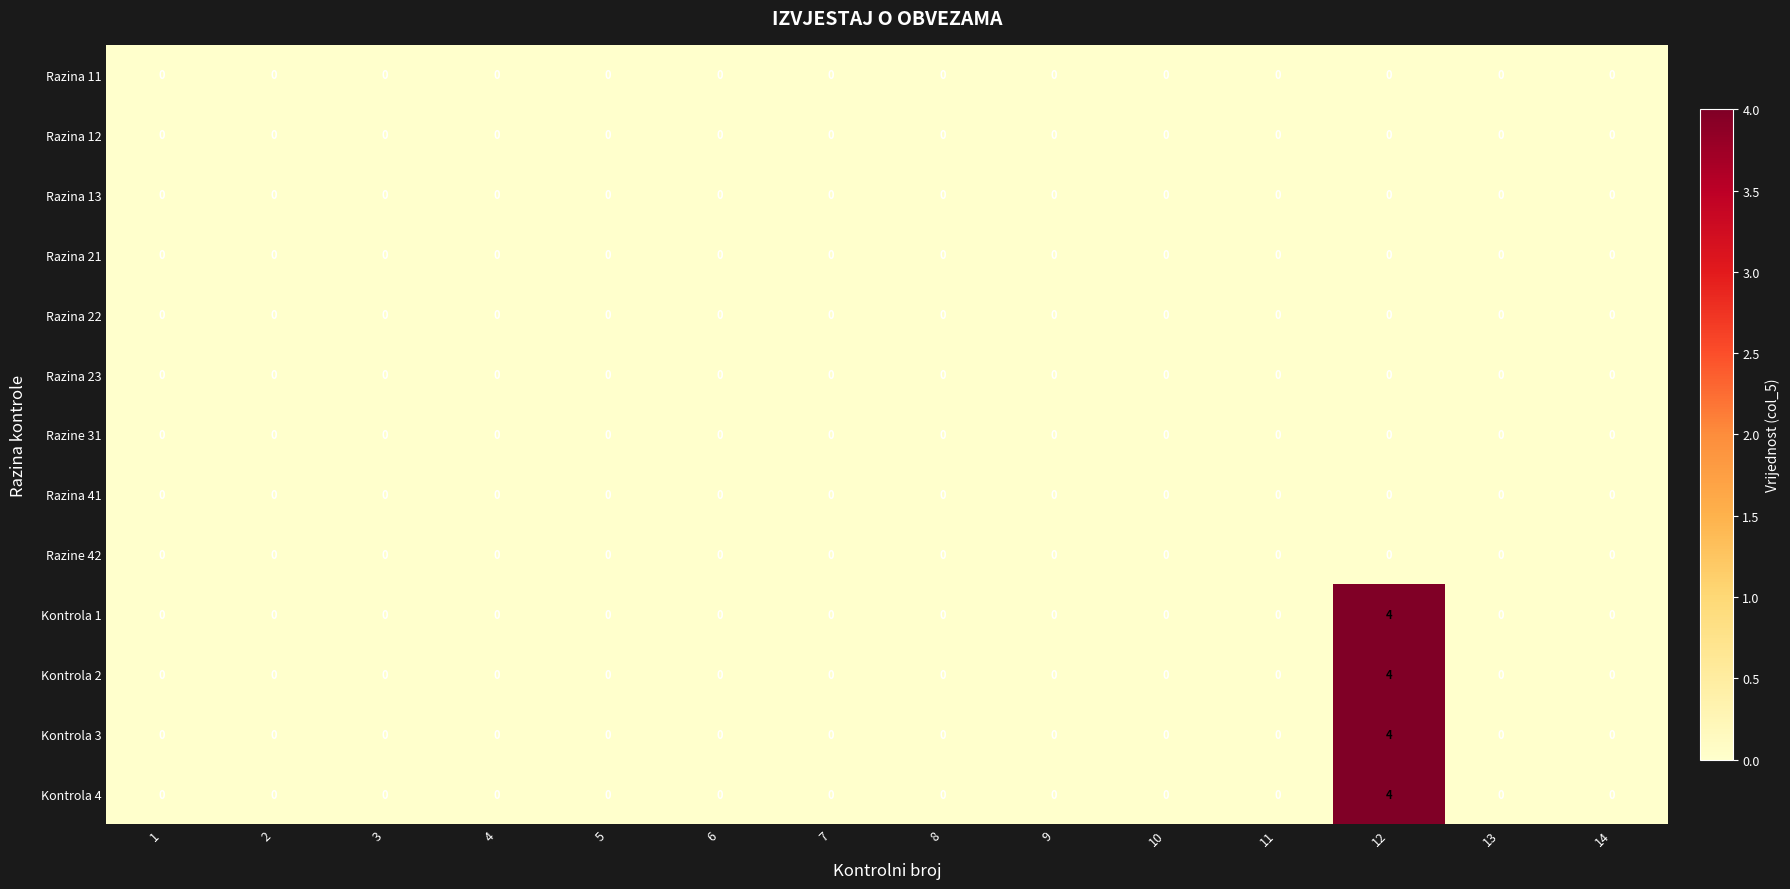

At which category is the sum across all series the highest?

12